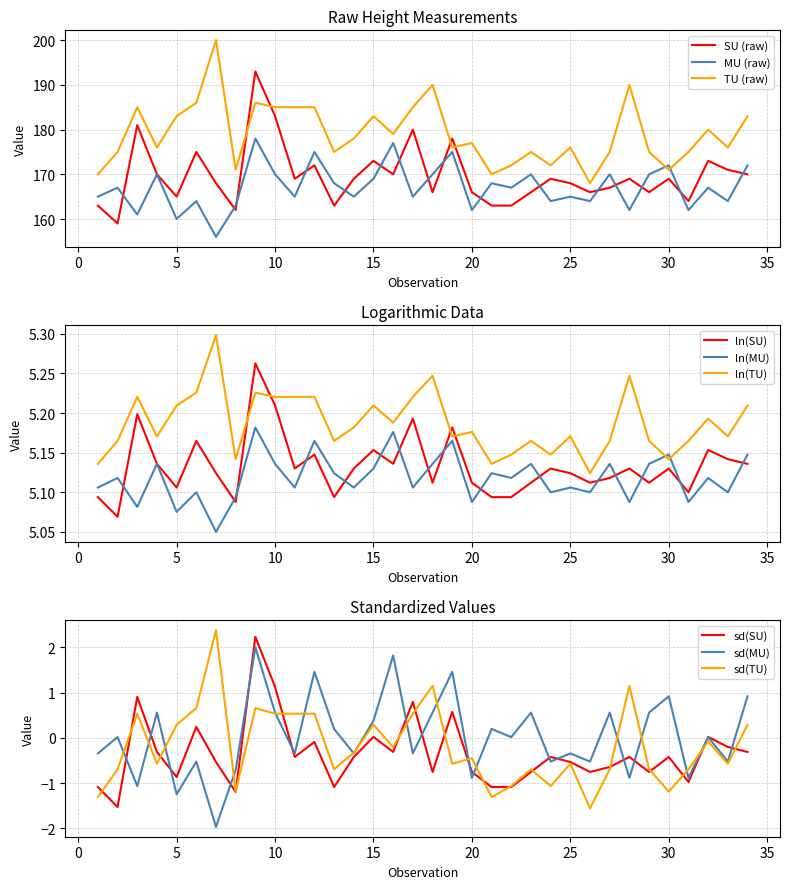

True or false: ln(MU) and SU (raw) intersect in this chart.

False